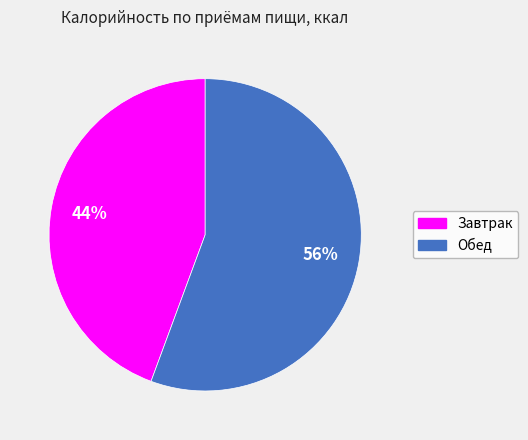

Is there any slice that represents more than half of the pie?

Yes